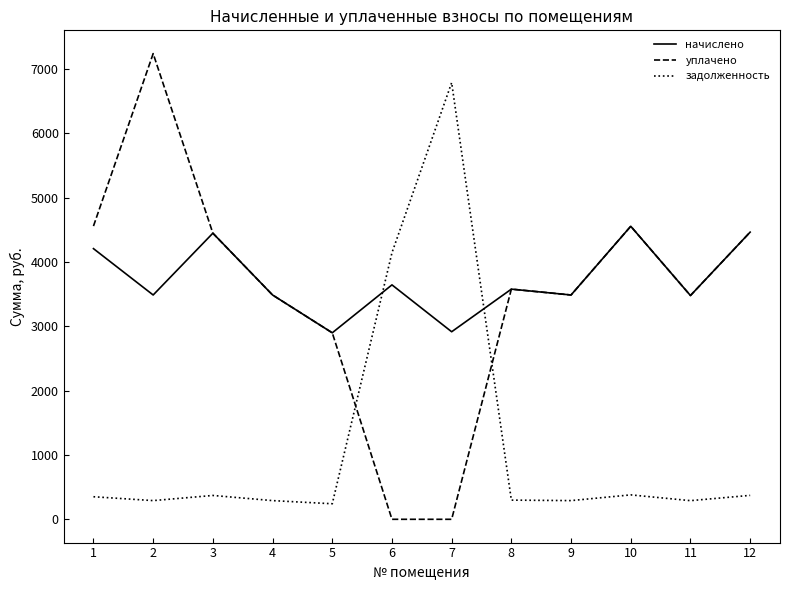

What is the spread (max minus min) of values at 10?

4174.5